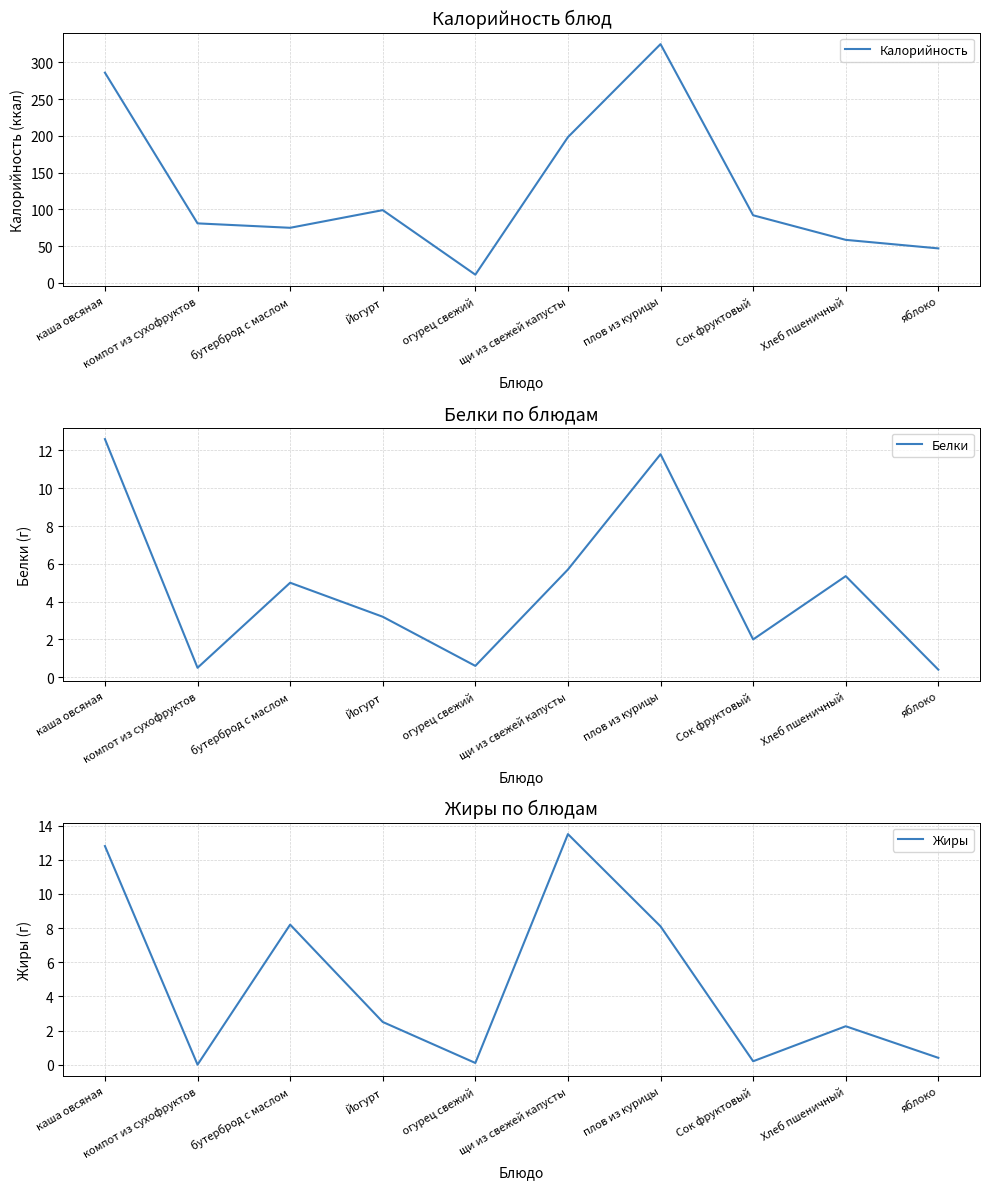

True or false: Калорийность and Жиры intersect in this chart.

False